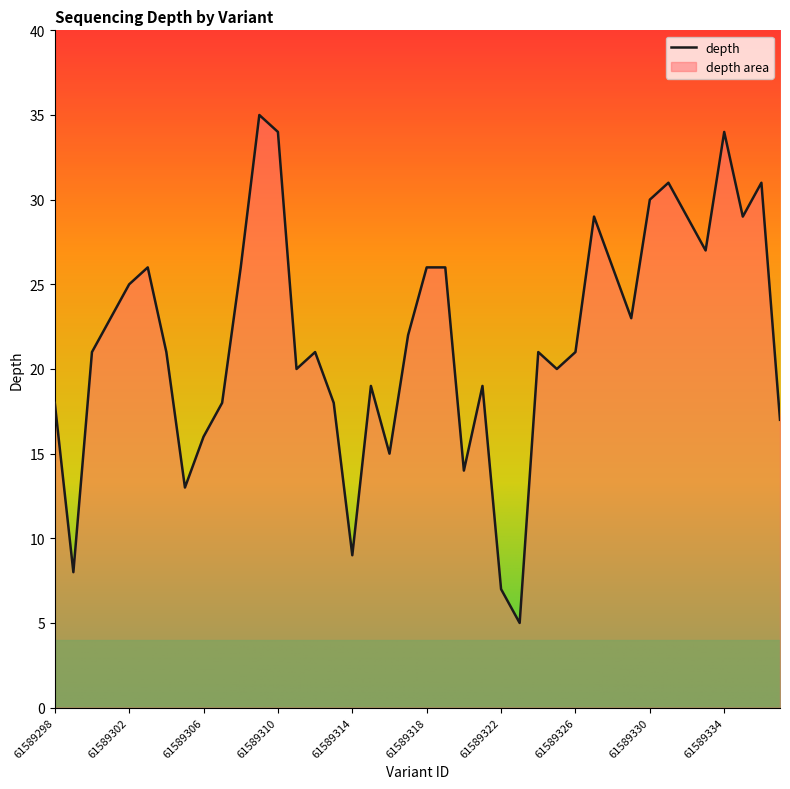

Where does the data first go above 21?

61589301